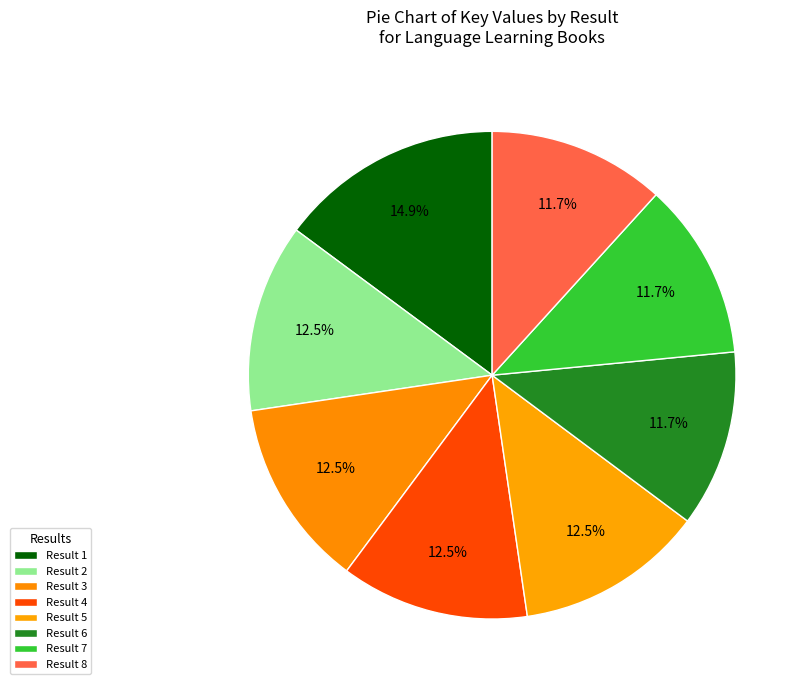

Rank the categories by value from highest to lowest.

Result 1, Result 2, Result 4, Result 3, Result 5, Result 7, Result 8, Result 6